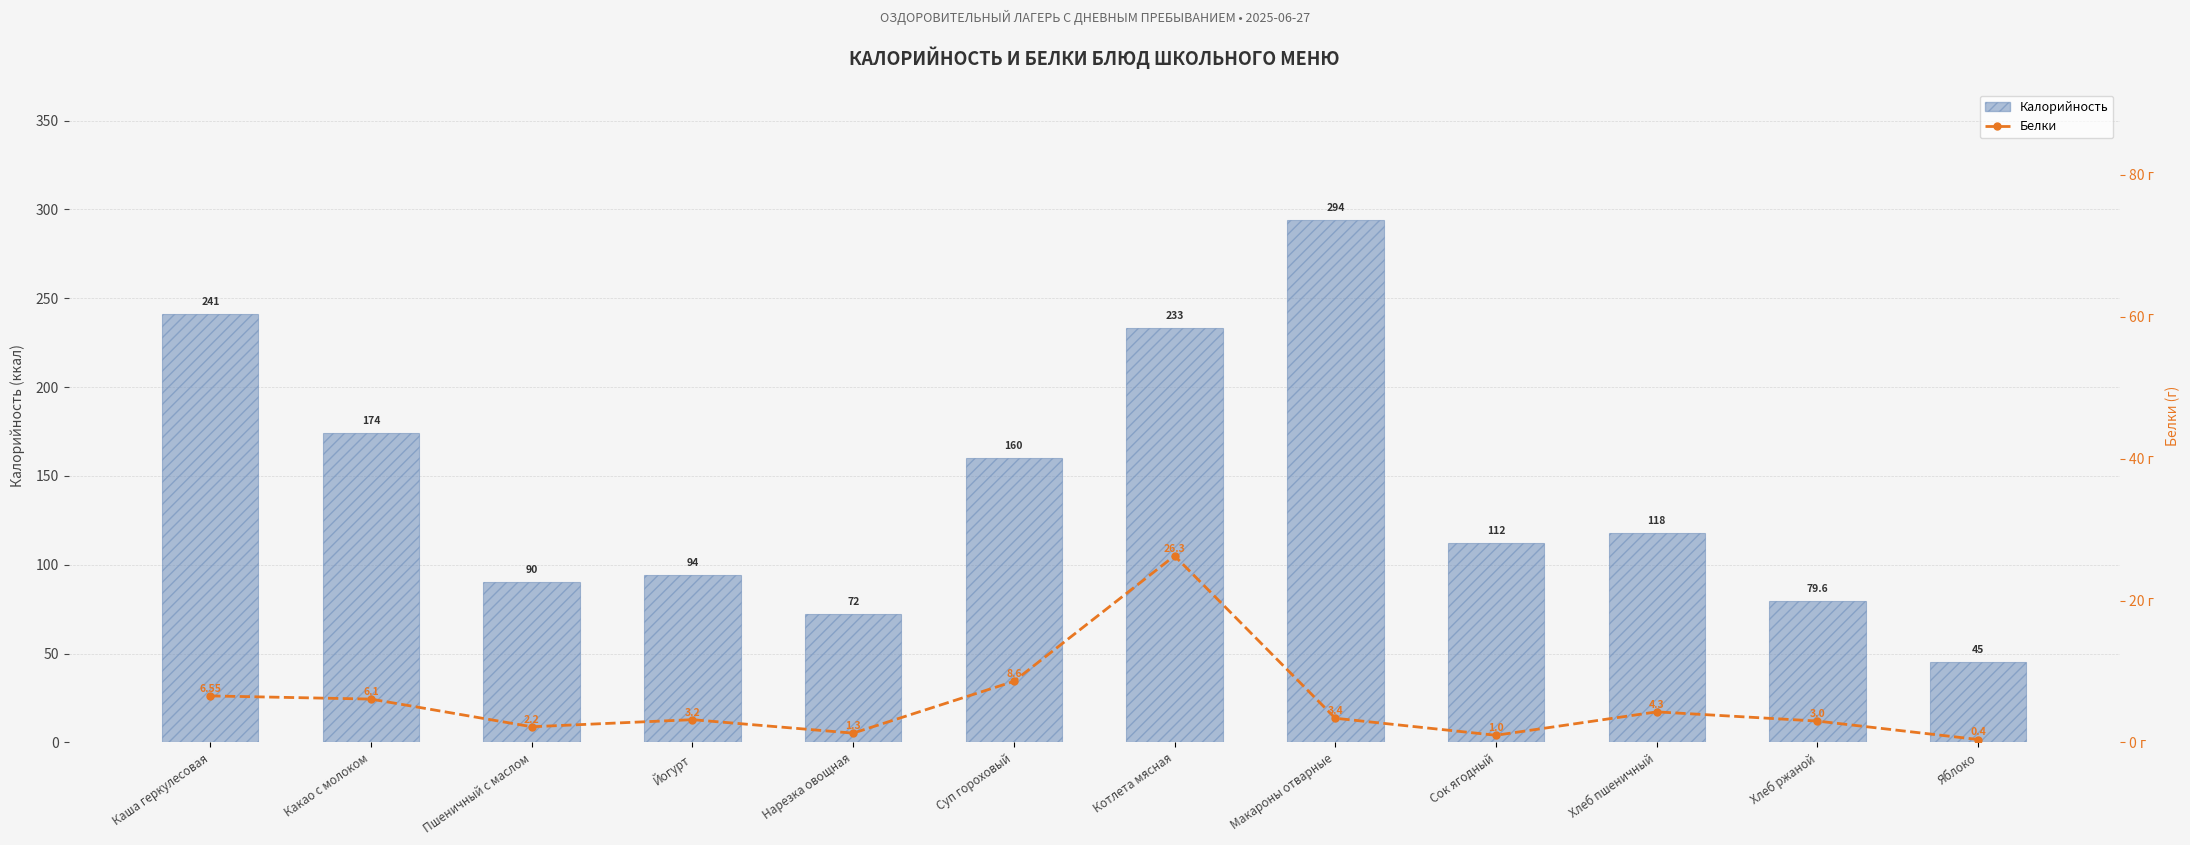

Reading right to left, extract all data points from this chart.

Калорийность: 45.0	79.6	118.0	112.0	294.0	233.0	160.0	72.0	94.0	90.0	174.0	241.0
Белки: 0.4	3.0	4.3	1.0	3.4	26.3	8.6	1.3	3.2	2.2	6.1	6.5